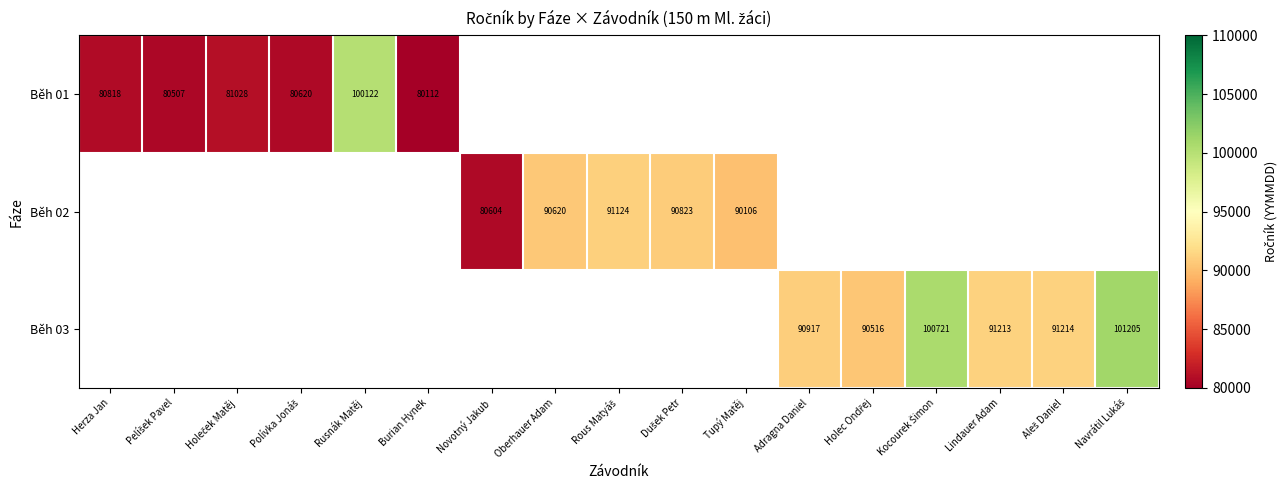

Is the value of Běh 03 at Adragna Daniel greater than the value of Běh 02 at Novotný Jakub?

Yes